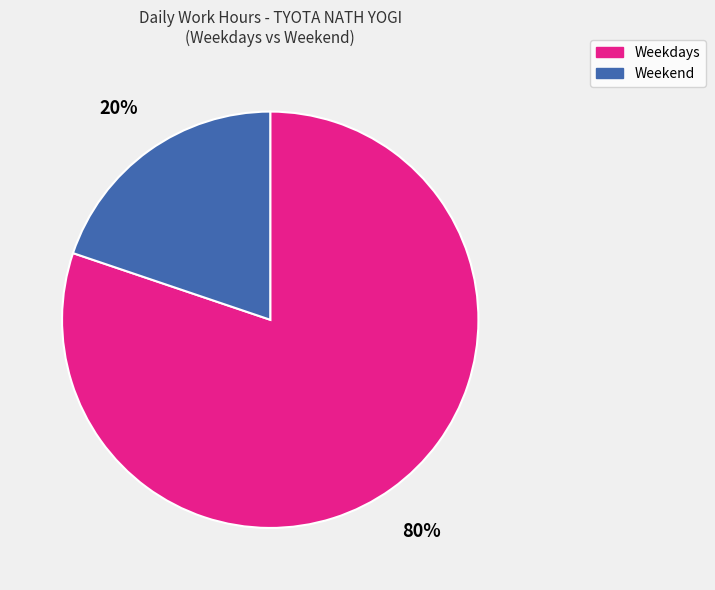

To the nearest percent, what is the average slice percentage?

50%